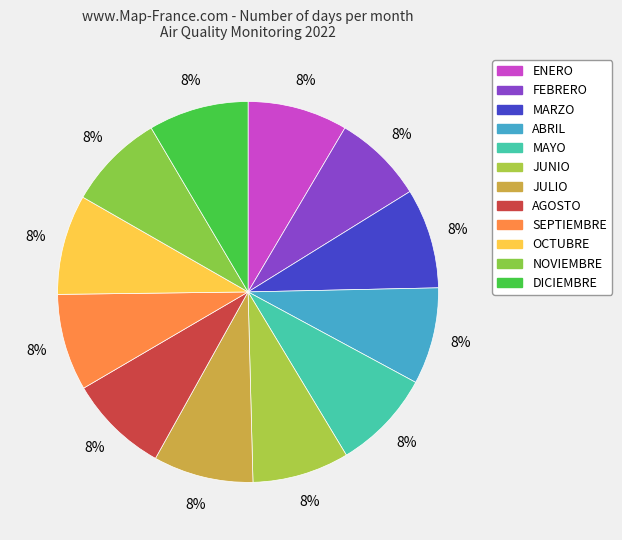

Is there any slice that represents more than half of the pie?

No